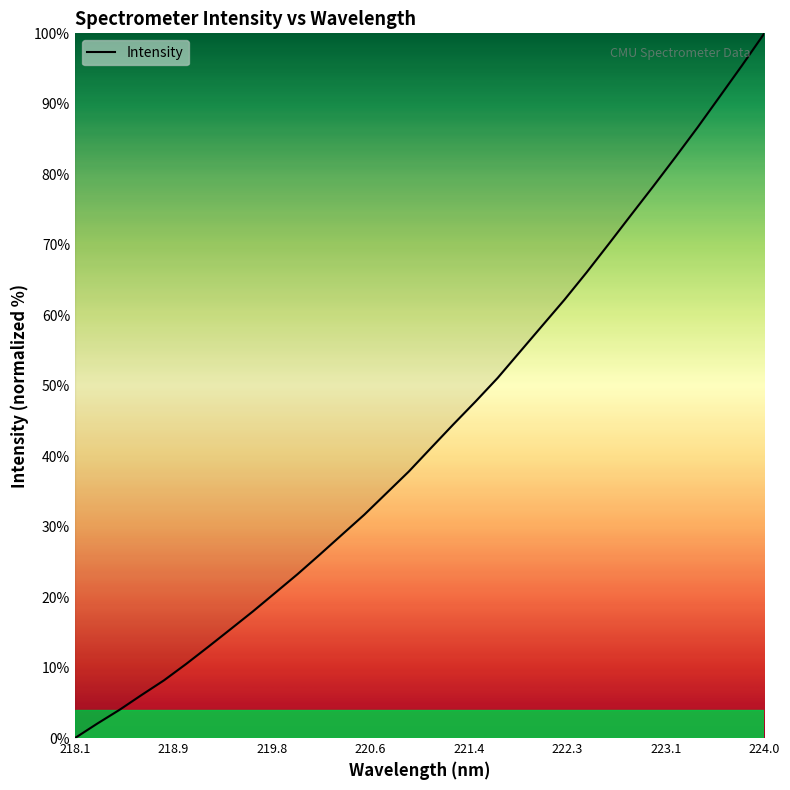

What is the difference between the maximum and minimum values?

100.0